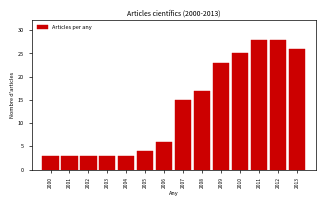

Reading left to right, what are all the values shown in this chart?

2000=3	2001=3	2002=3	2003=3	2004=3	2005=4	2006=6	2007=15	2008=17	2009=23	2010=25	2011=28	2012=28	2013=26